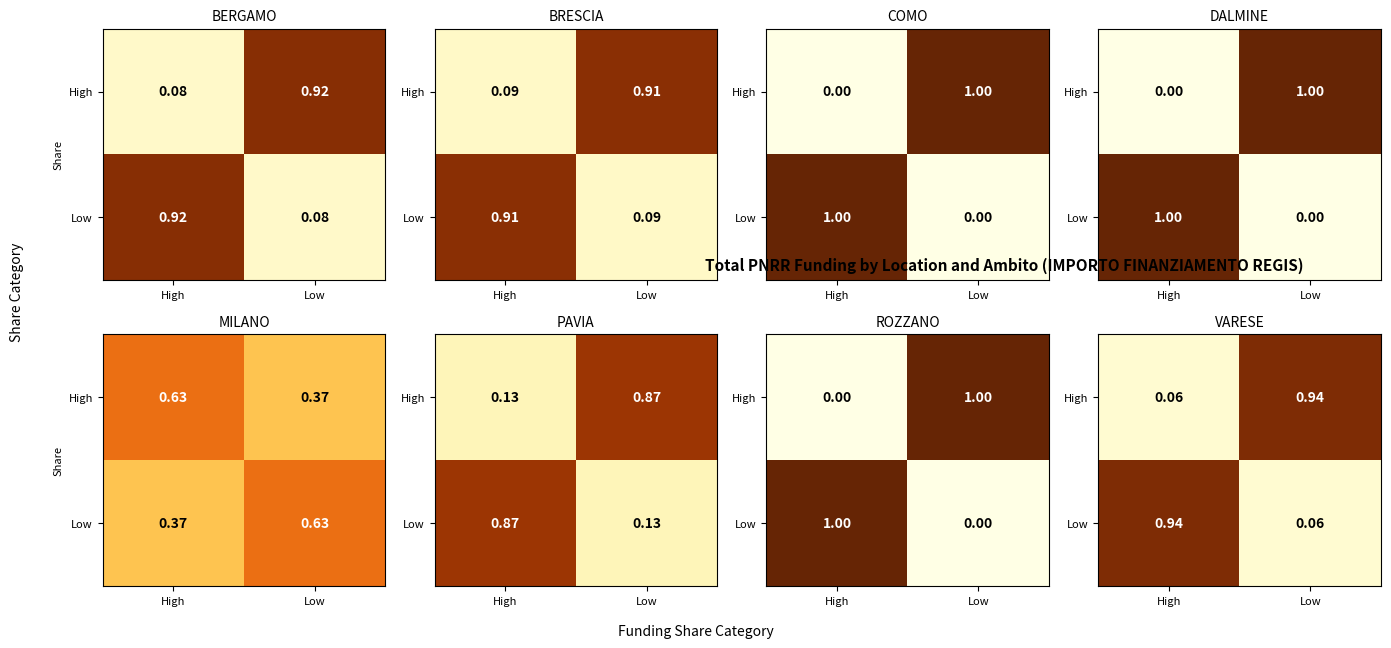

At which label is High closest to 0?

High